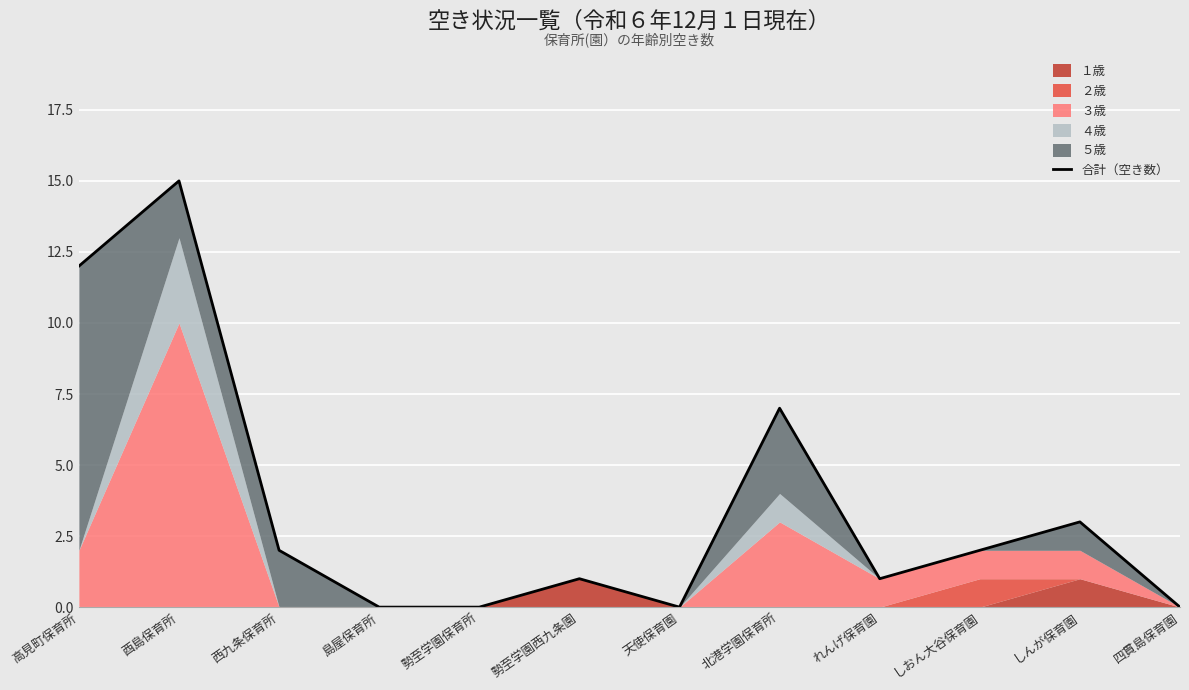

Which category has the lowest value across all series?

島屋保育所